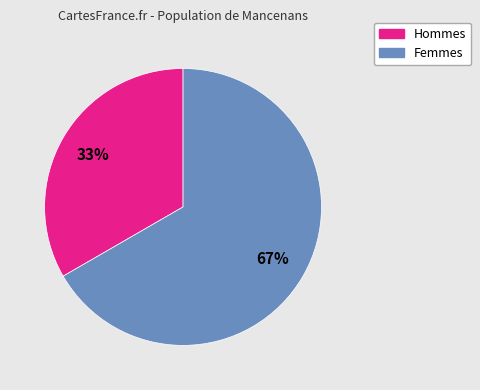

To the nearest percent, what is the average slice percentage?

50%